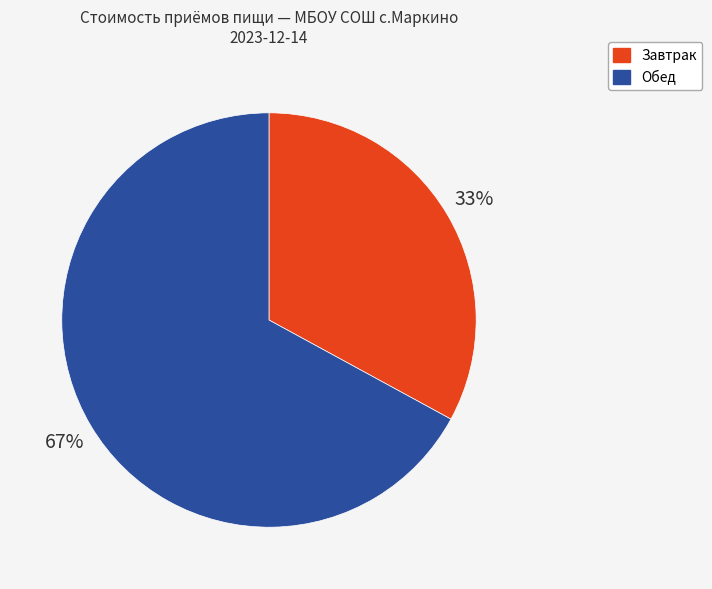

How many segments does this pie chart have?

2